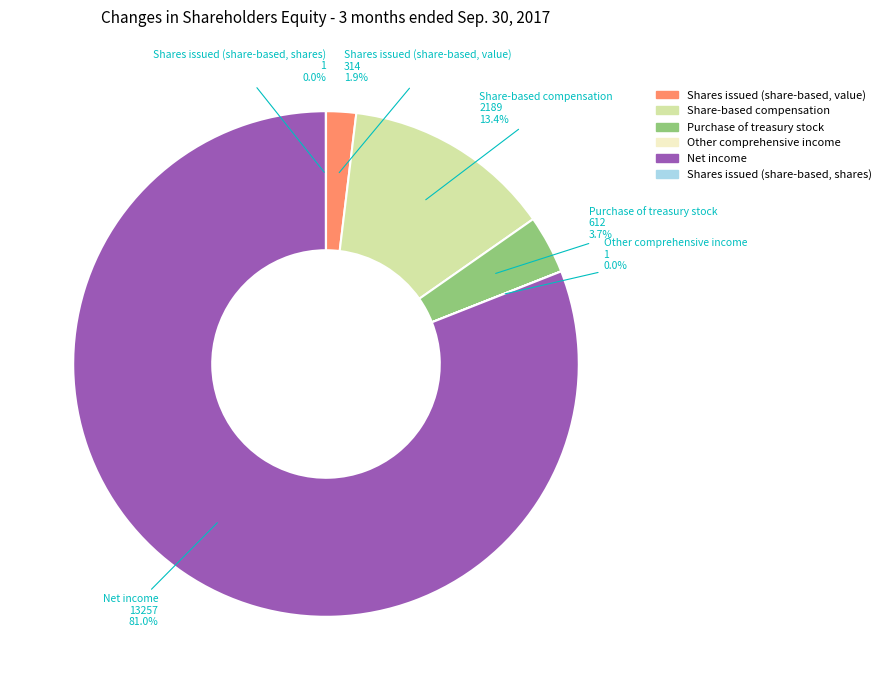

Which slice is the largest?

Net income